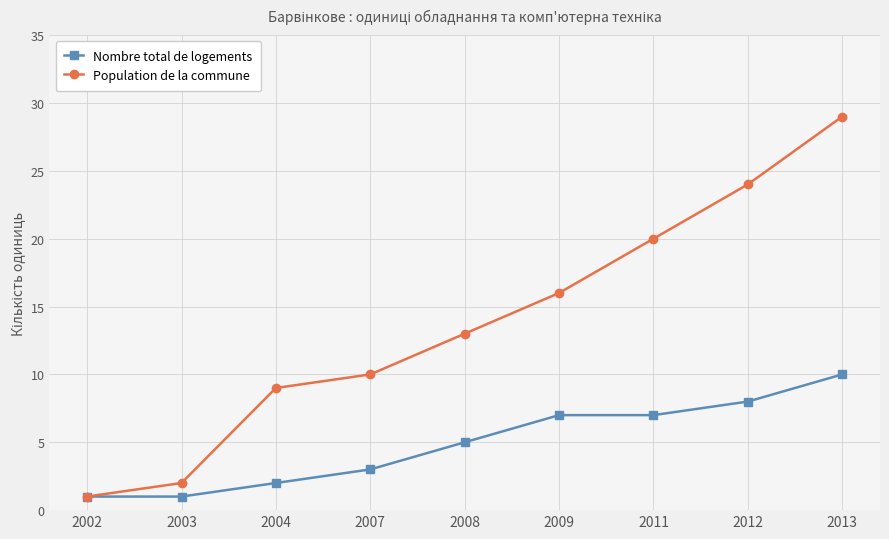

Is it true that Population de la commune equals 24 at 2012?

True